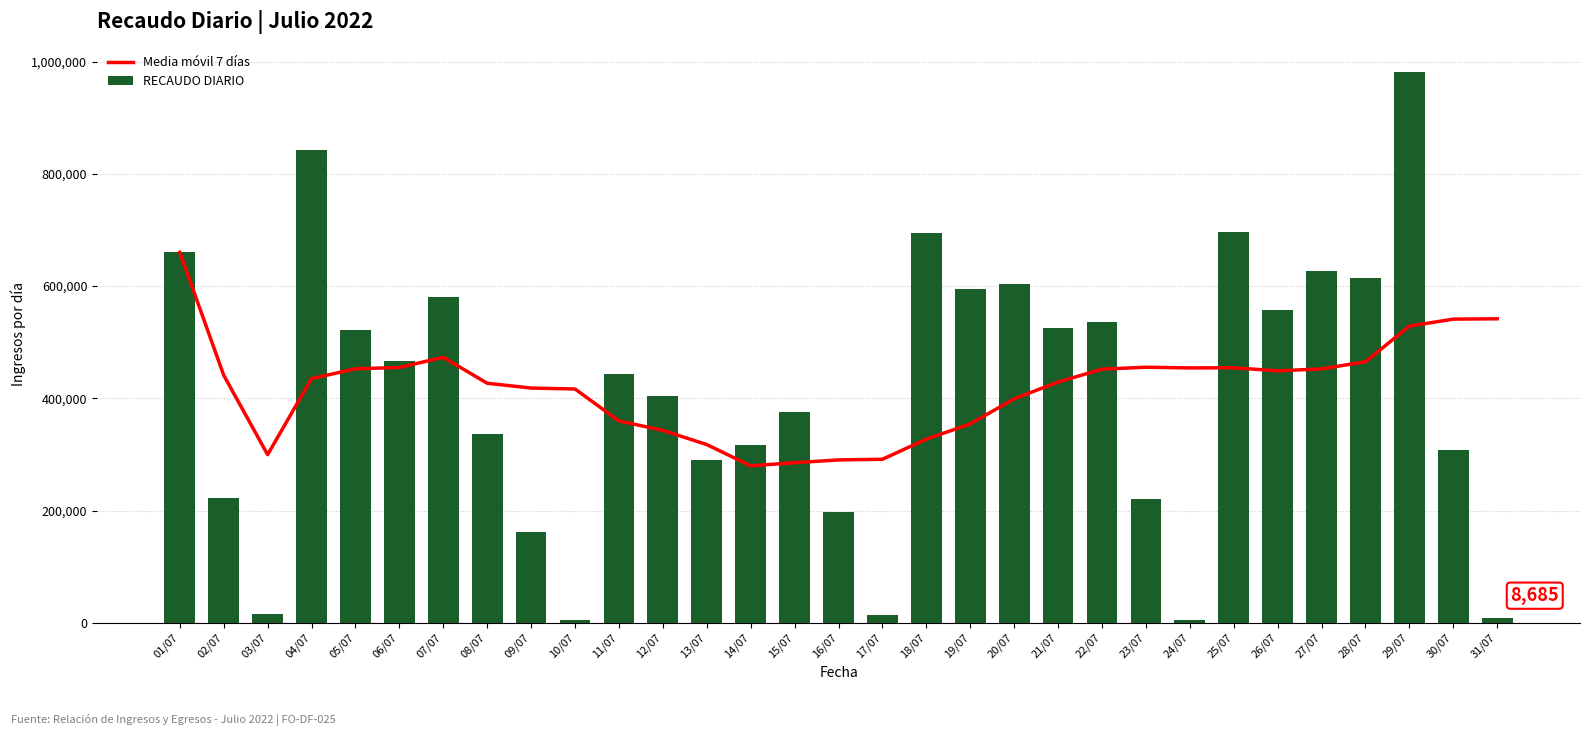

Reading right to left, transcribe all the data shown in this chart.

Media móvil 7 días: 541780.6	541156.3	528702.4	465161.4	452455.3	448978.9	454465.3	454169.1	455392.7	451984.9	428984.7	399136.4	354383.1	327195.7	291349.4	290155.9	285218.3	279639.4	317542.3	342878.3	359676.8	416607.7	418283.4	426855.7	473088.8	455041.8	452586.7	435108.2	299558.0	441209.5	660131.0
RECAUDO DIARIO: 8685.0	307877.0	981339.0	613932.0	627573.0	556818.0	696240.0	4315.0	220700.0	536552.0	524989.0	603238.0	595223.0	694167.0	12880.0	196845.0	375551.0	316051.0	289965.0	404911.0	443243.0	4525.0	162282.0	336499.0	581371.0	467317.0	522500.7	841759.0	16255.0	222288.0	660131.0